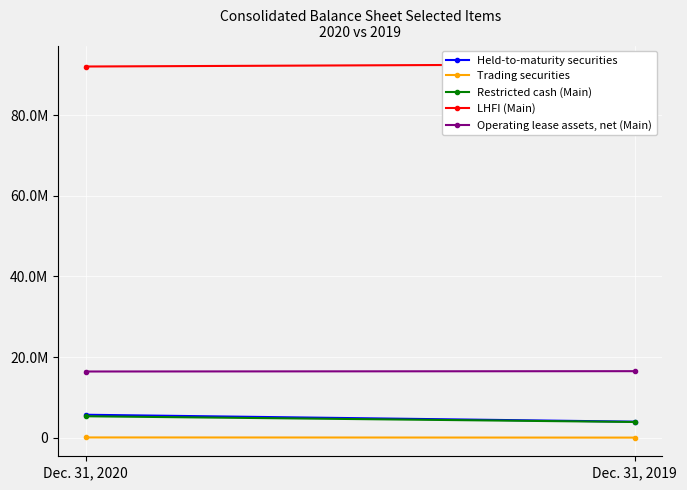

Is it true that Held-to-maturity securities equals 7752687 at Dec. 31, 2020?

False